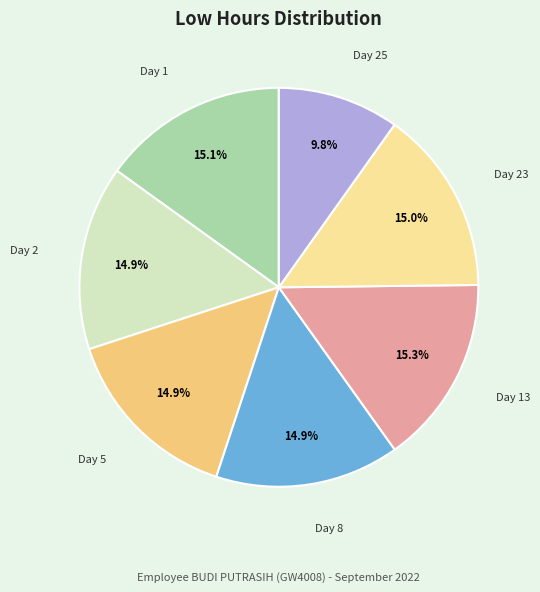

To the nearest percent, what is the difference between the Day 2 and Day 25 slice percentages?

5%